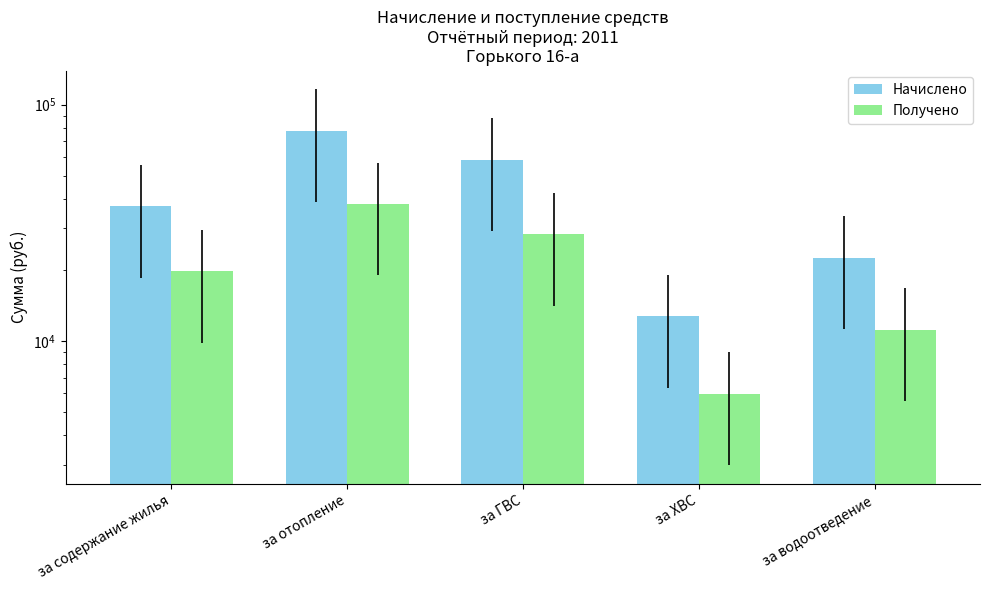

The Начислено series shows 22493.3 at за водоотведение. True or false?

True